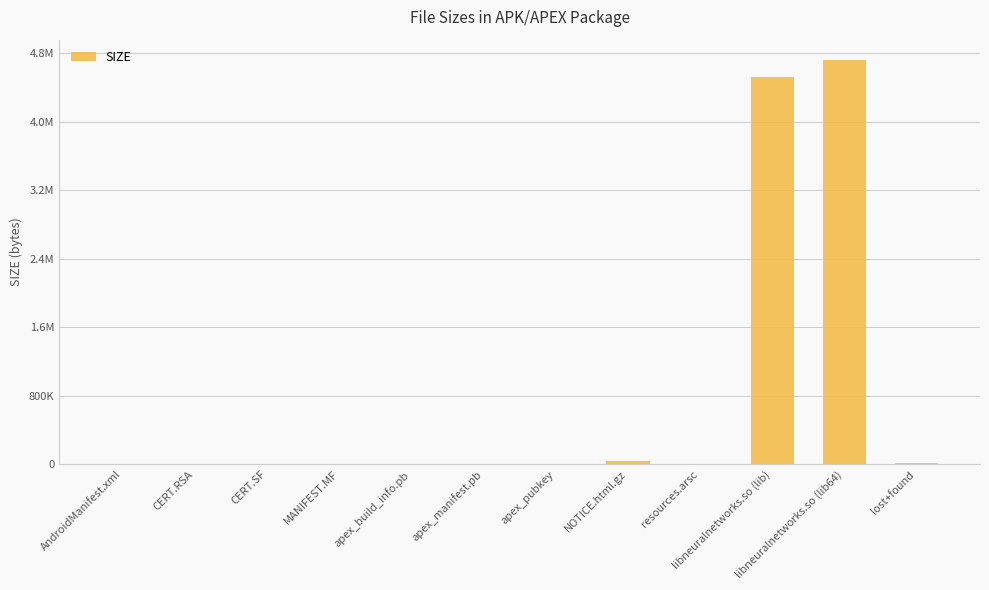

Which label corresponds to the smallest value in the chart?

apex_manifest.pb